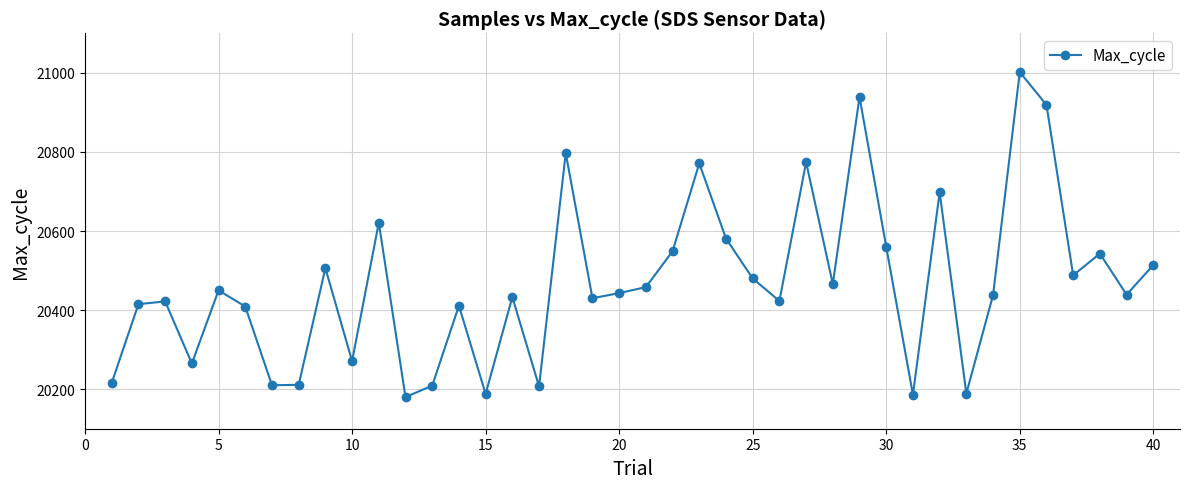

What is the value of the 7th point from the left?

20210